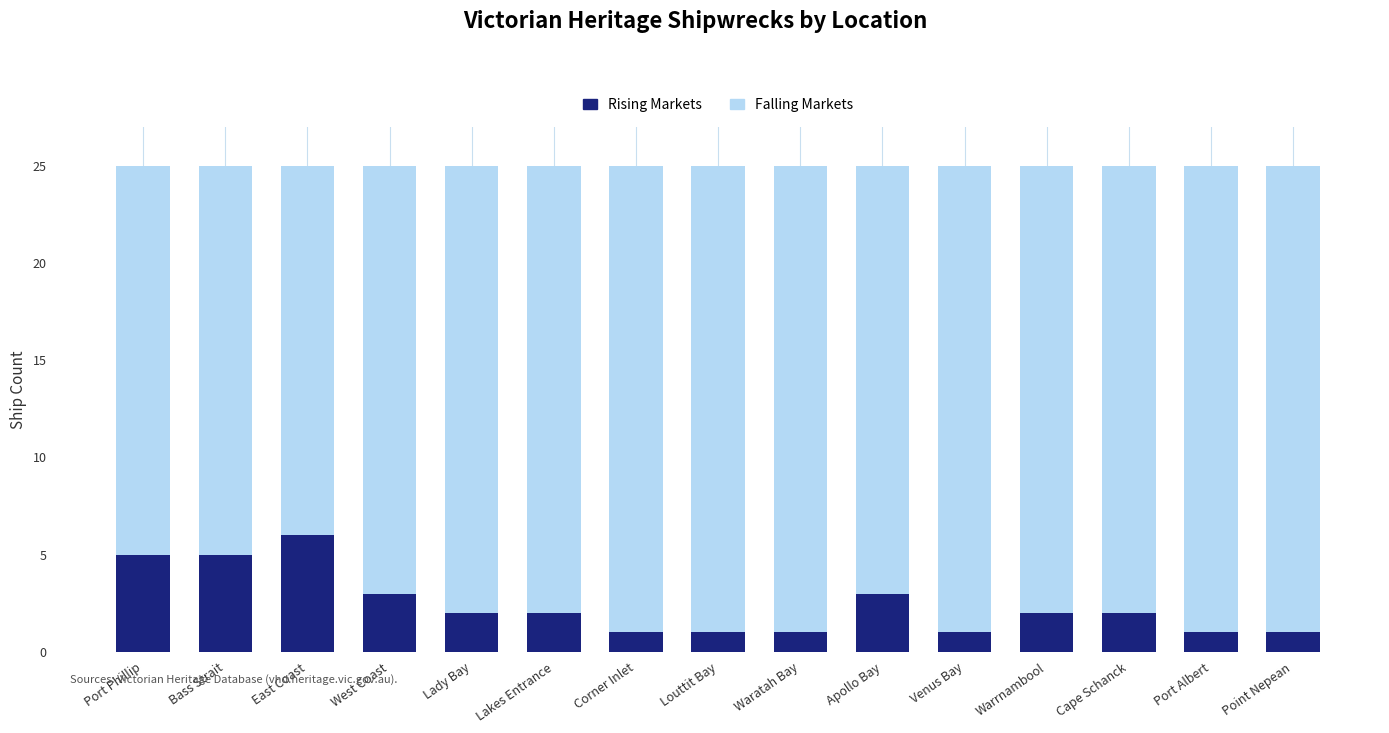

True or false: Rising Markets has a value of 5 at Port Phillip.

True